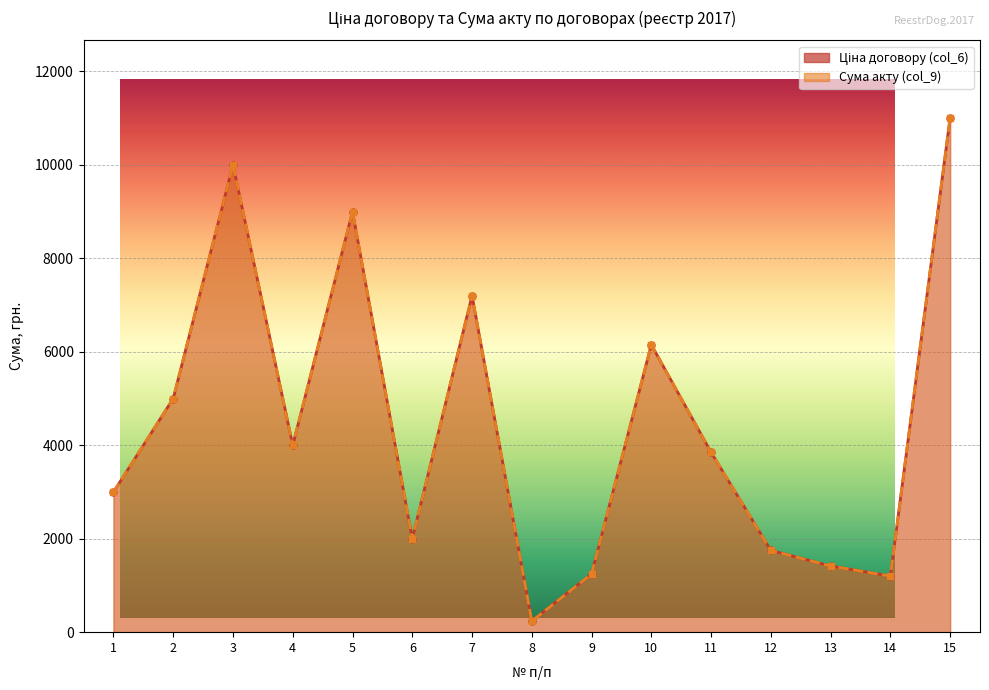

Which series has the largest total across all categories?

Сума акту (col_9)